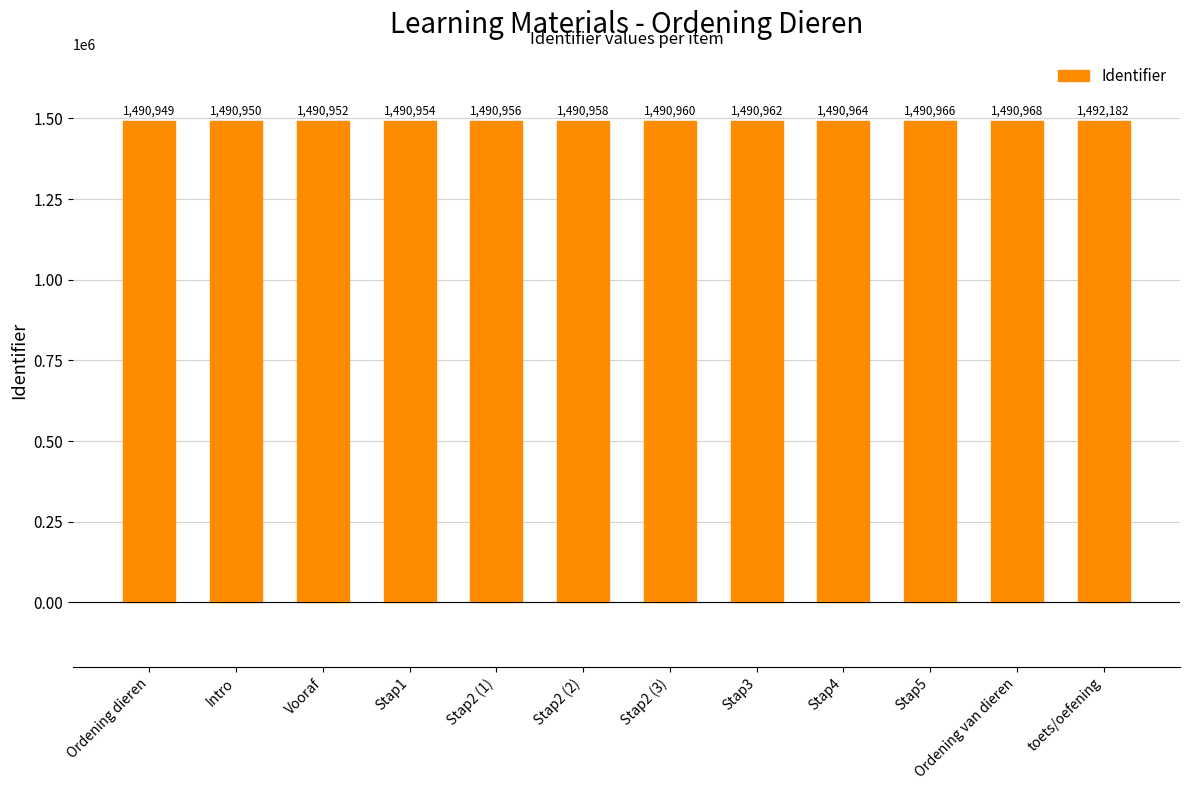

Reading left to right, transcribe all the data shown in this chart.

Ordening dieren=1490949	Intro=1490950	Vooraf=1490952	Stap1=1490954	Stap2 (1)=1490956	Stap2 (2)=1490958	Stap2 (3)=1490960	Stap3=1490962	Stap4=1490964	Stap5=1490966	Ordening van dieren=1490968	toets/oefening=1492182